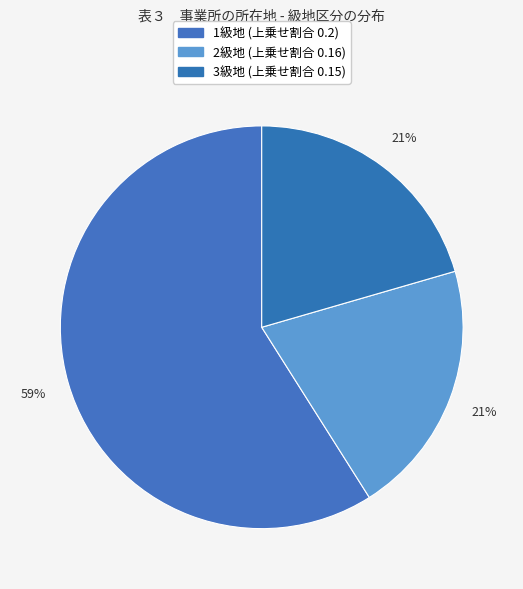

How many slices are in this pie chart?

3